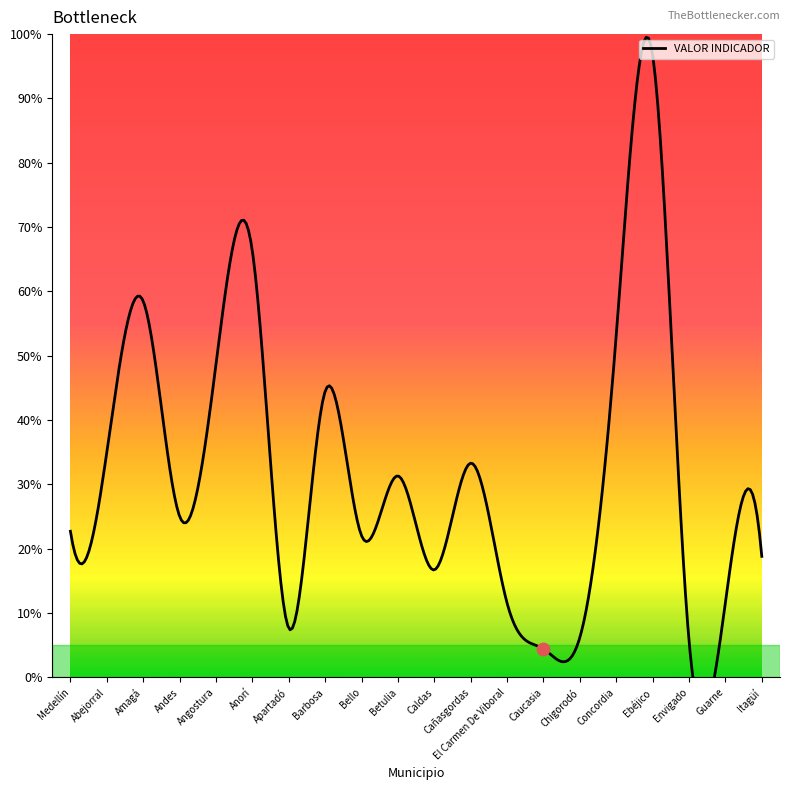

Approximately how many times larger is the value at Abejorral compared to Angostura?

0.7